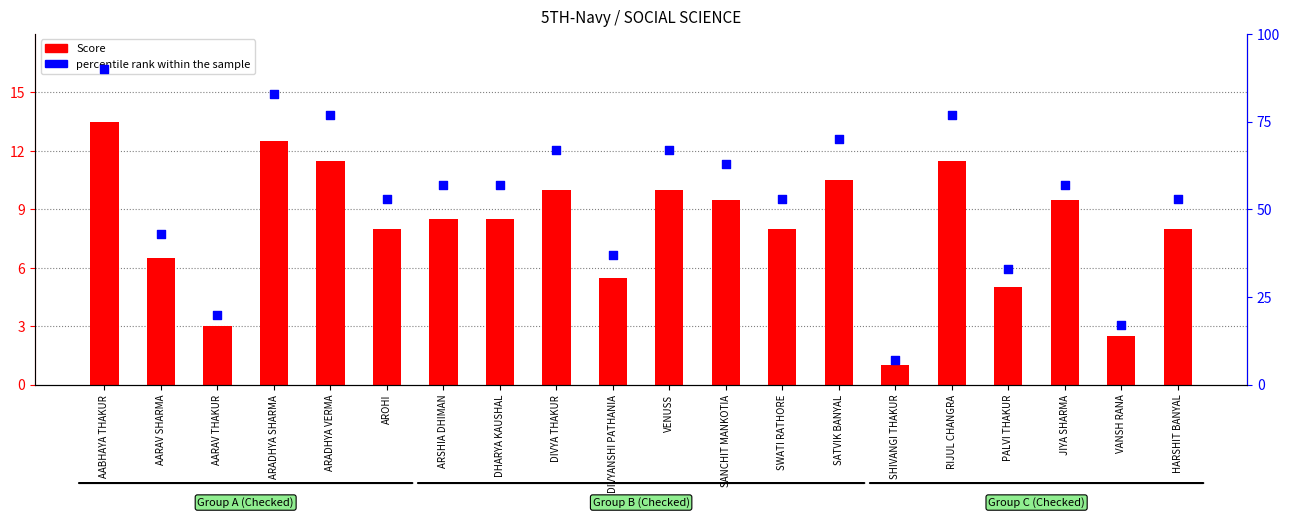

Which series has the widest spread of Y values?

percentile rank within the sample